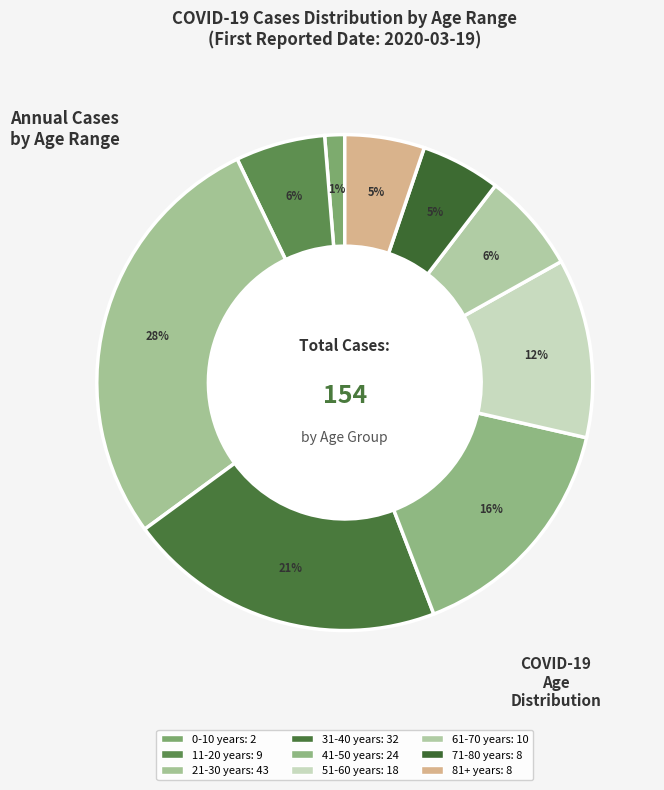

How many segments does this pie chart have?

9